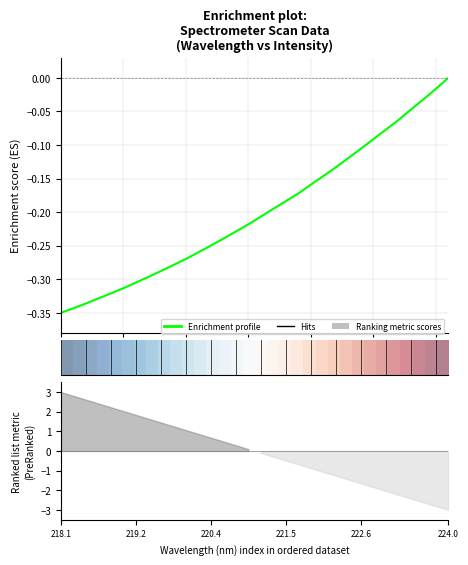

Rank the categories by value from lowest to highest.

218.0596, 218.2508, 218.442, 218.6332, 218.8244, 219.0156, 219.2067, 219.3979, 219.589, 219.7801, 219.9712, 220.1623, 220.3533, 220.5444, 220.7354, 220.9264, 221.1174, 221.3083, 221.4993, 221.6902, 221.8812, 222.0721, 222.263, 222.4538, 222.6447, 222.8355, 223.0264, 223.2172, 223.408, 223.5987, 223.7895, 223.9802